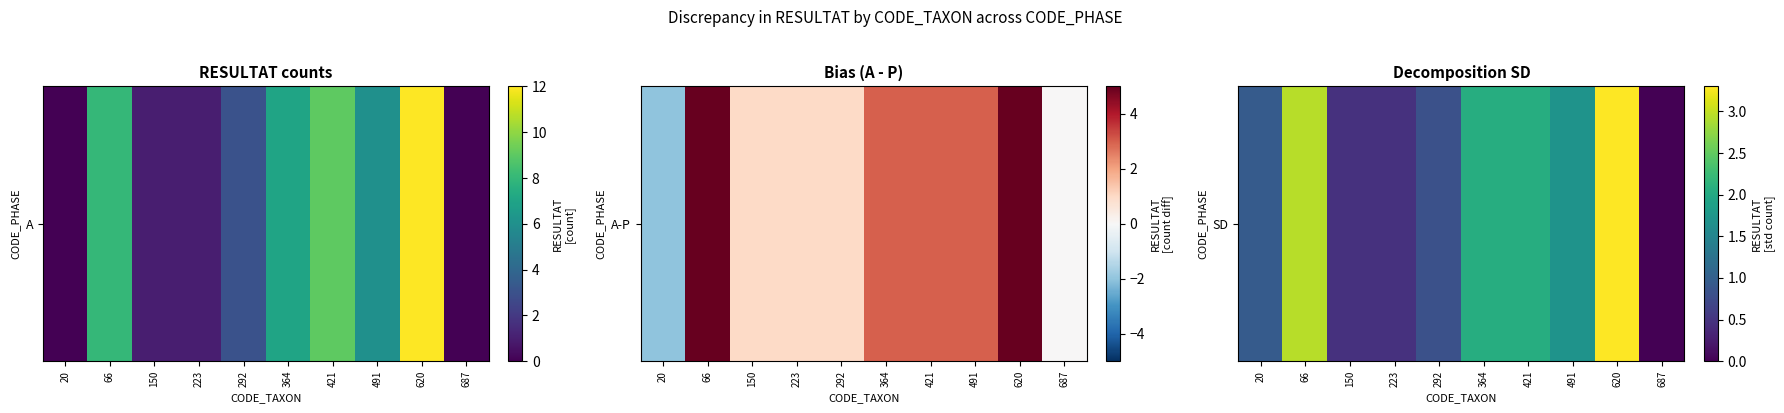

The value at 364 is 1.1. True or false?

False